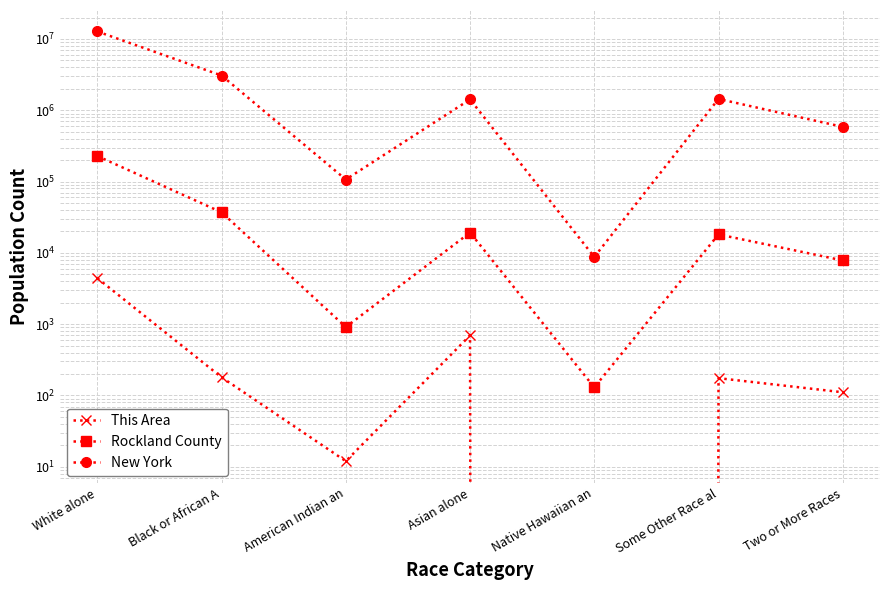

What is the label of the 6th point from the right?

Black or African A